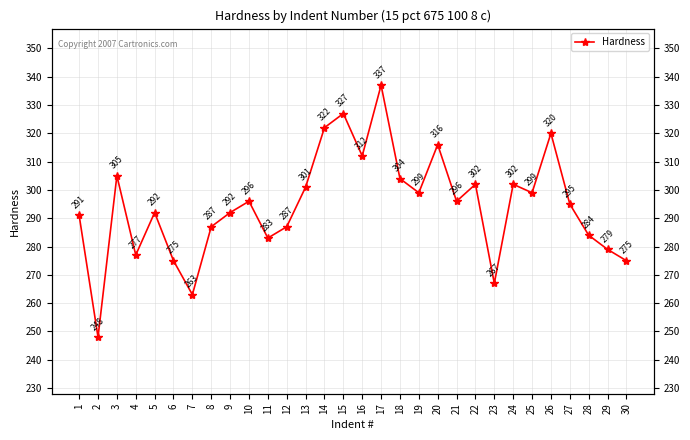

What is the difference between the maximum and minimum values?

89